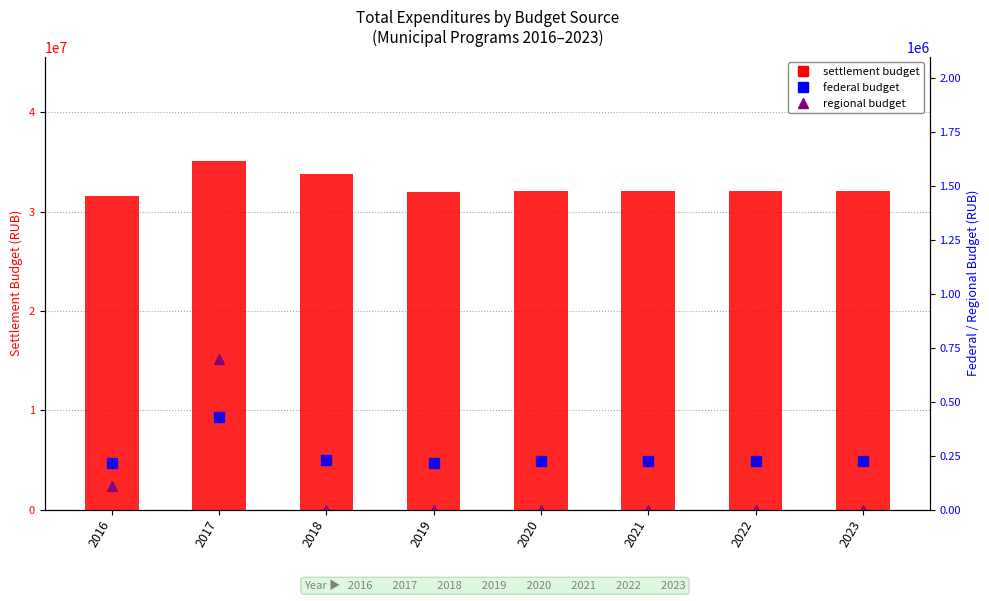

Rank the categories by regional budget value from lowest to highest.

2018, 2019, 2020, 2021, 2022, 2023, 2016, 2017